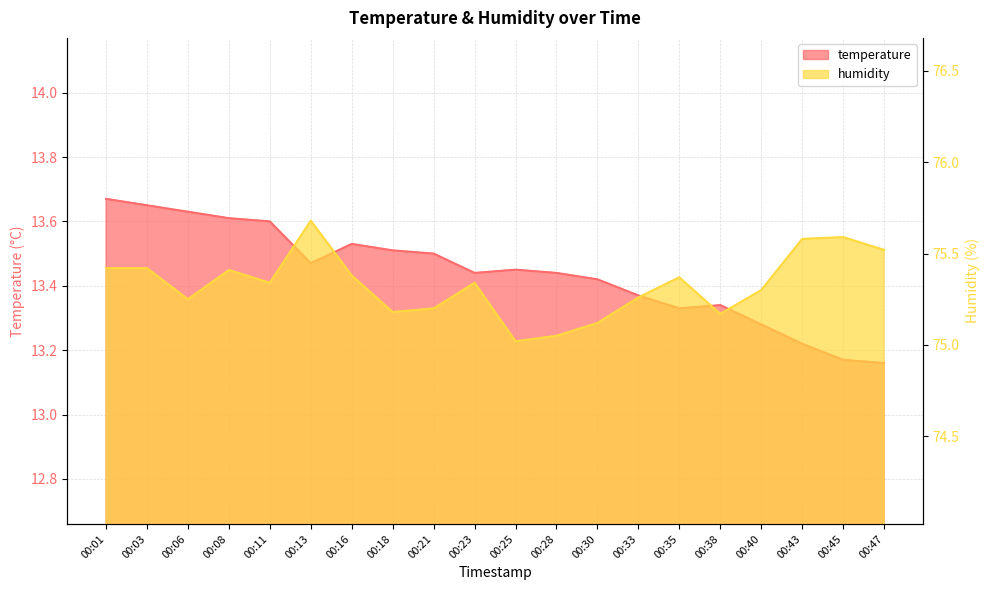

Rank the series at 00:45 from lowest to highest value.

temperature, humidity